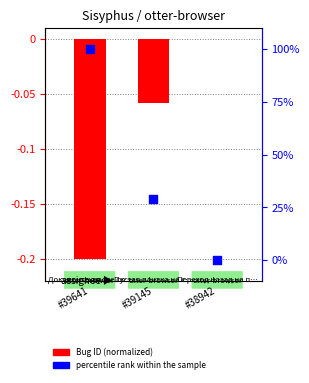

What is the total value across all series at #39641?

99.8